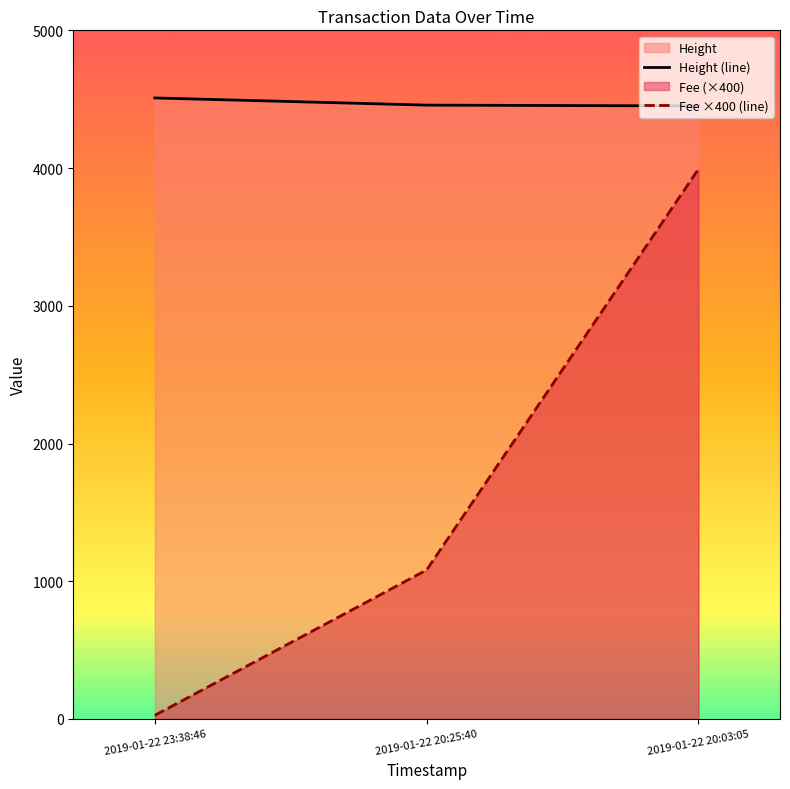

What is the maximum value for Fee ×400 (line)?

3992.5